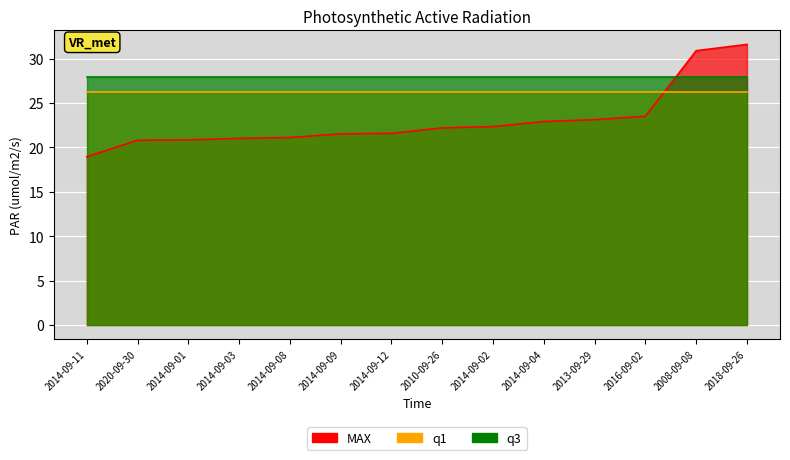

Is it true that q1 equals 10.8 at 2014-09-02?

False